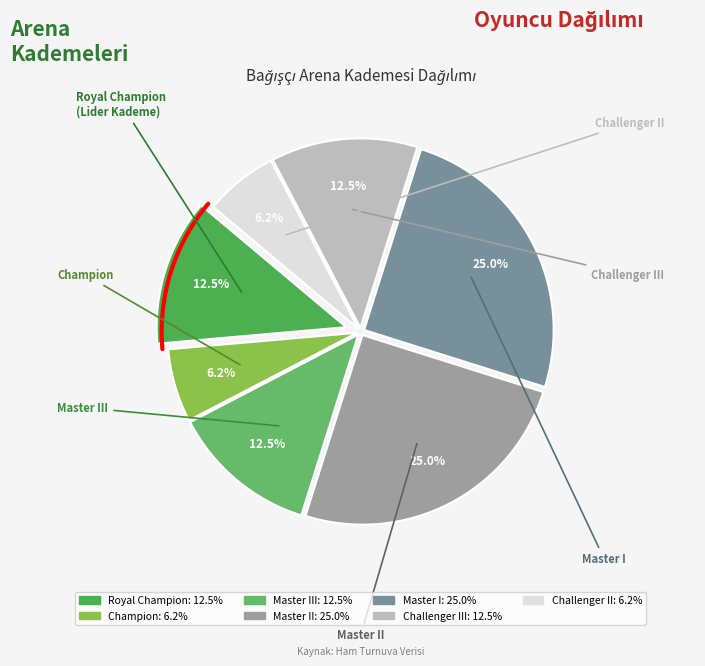

Does Master I account for over 50% of the chart?

No